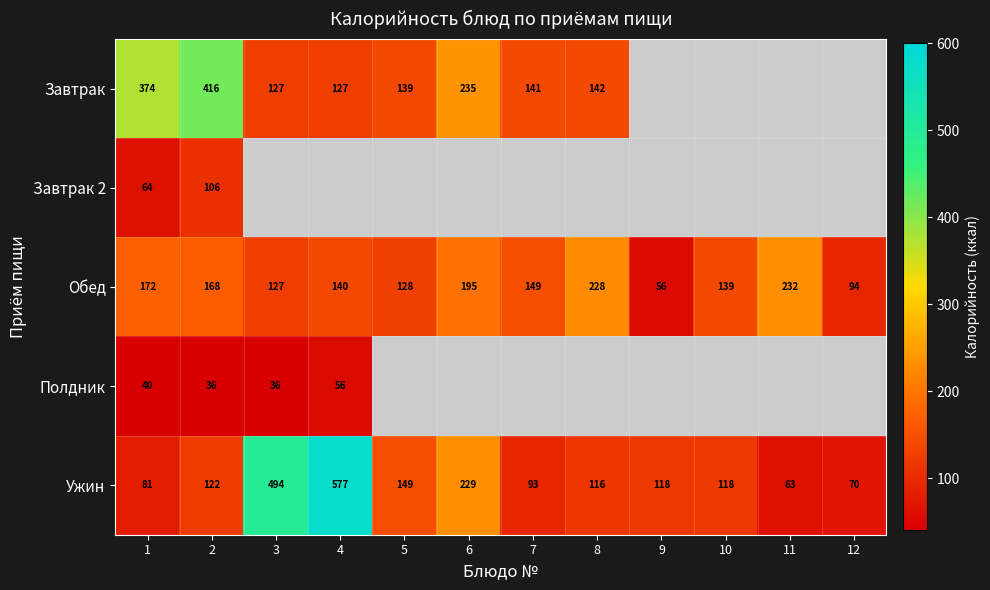

At which label is Ужин closest to 320?

6